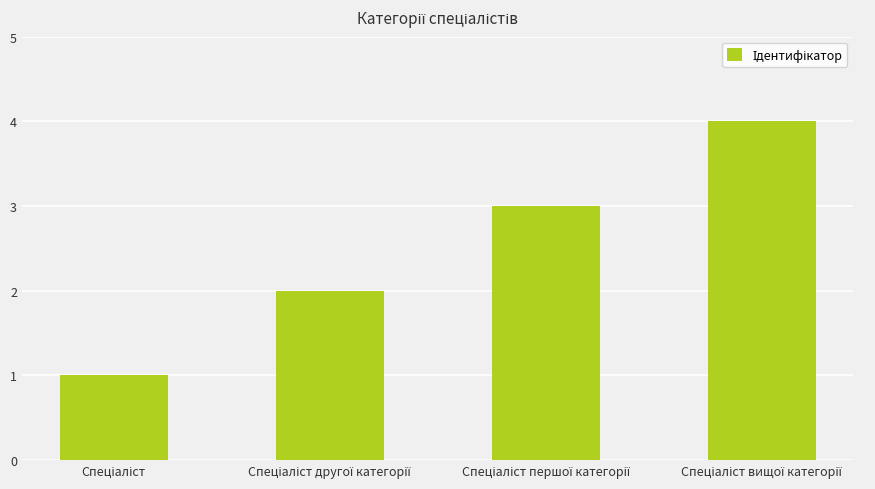

What is the sum of all values?

10